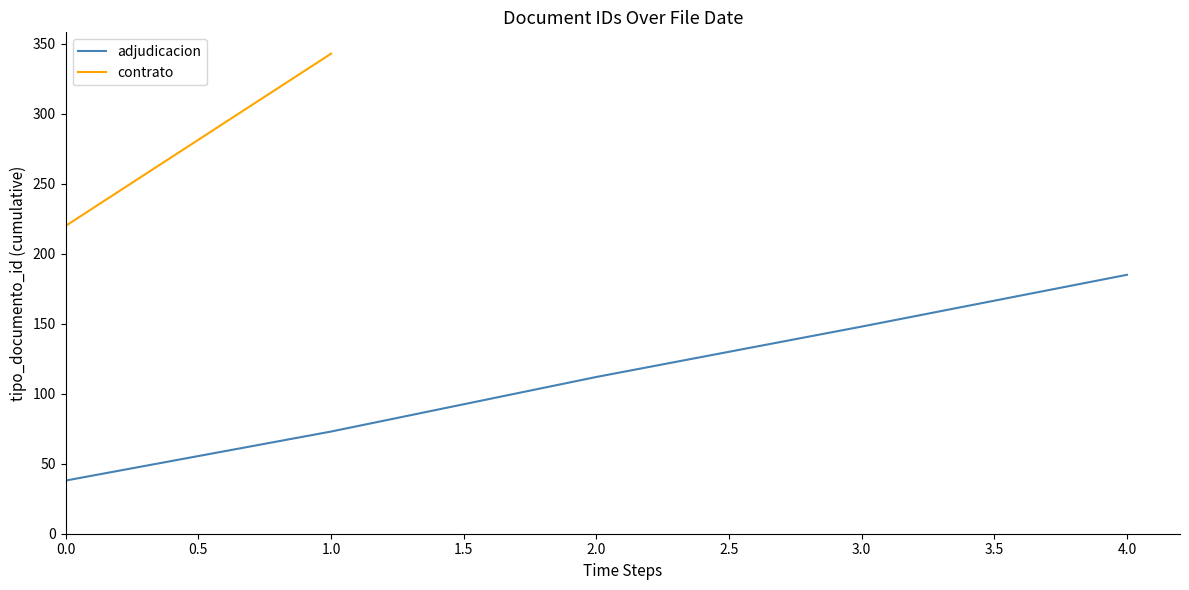

The value of adjudicacion at 3.0 is 148. True or false?

True